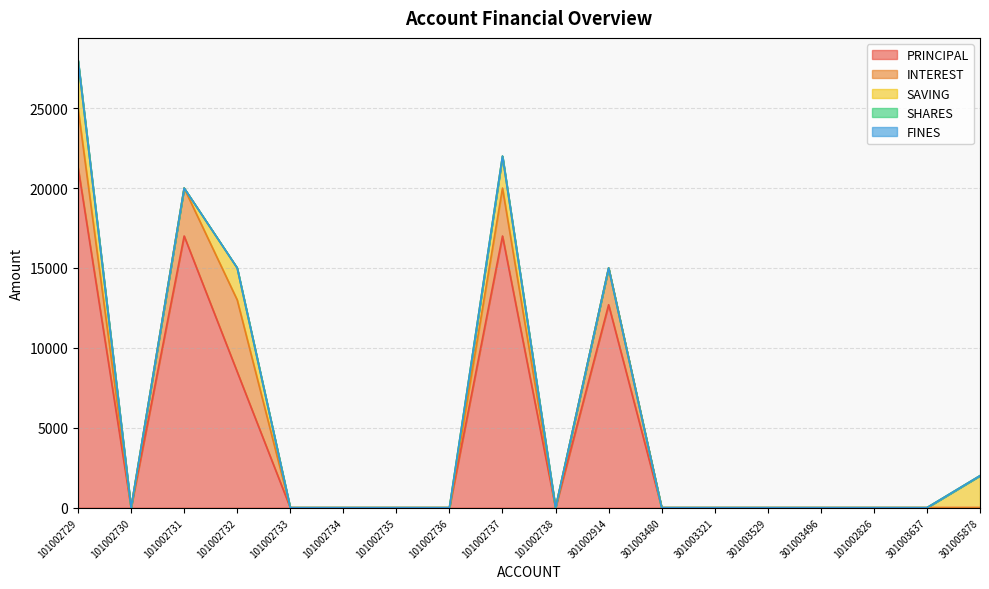

The value of PRINCIPAL at 101002729 is 36522. True or false?

False